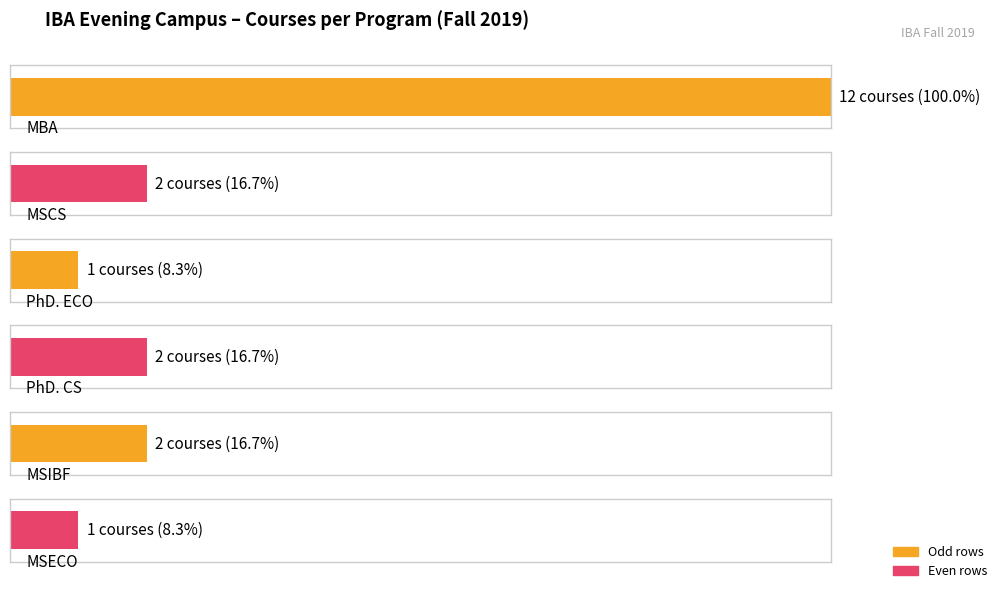

Are the bars grouped side by side (vs. stacked)?

No